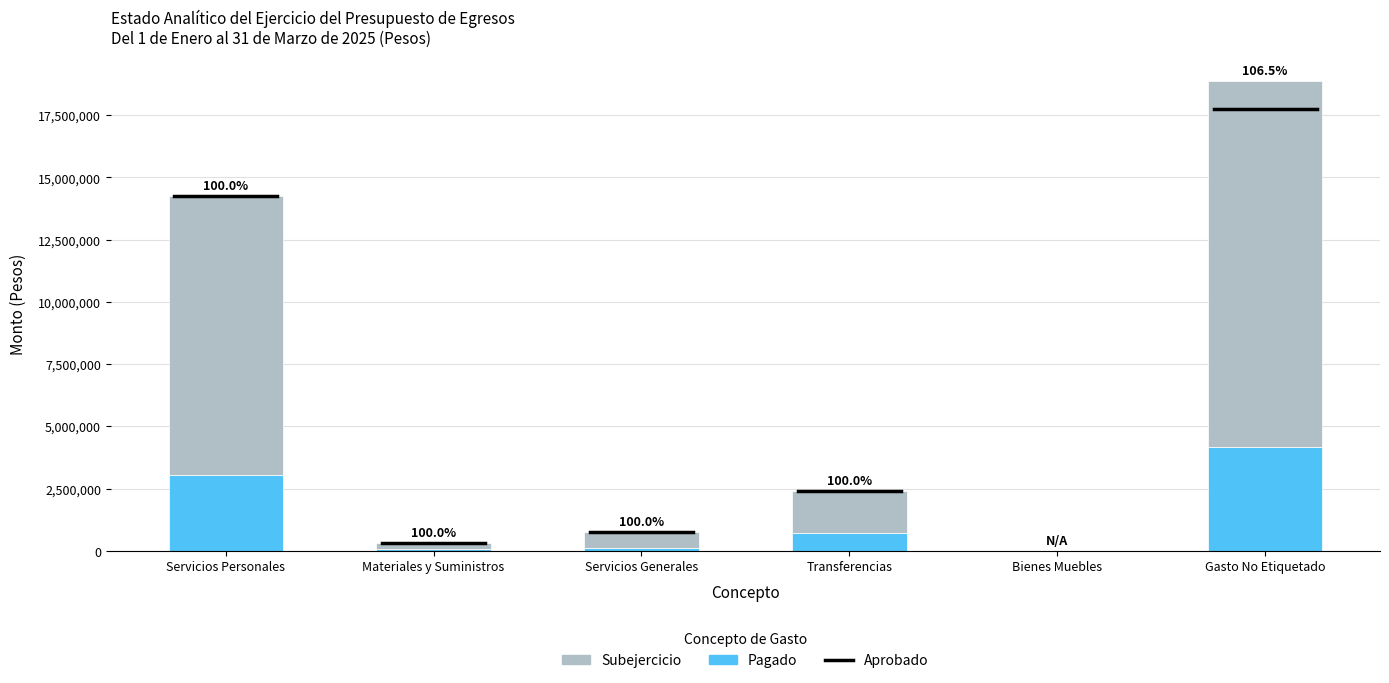

Where is Pagado nearest to the value 2090045?

Servicios Personales